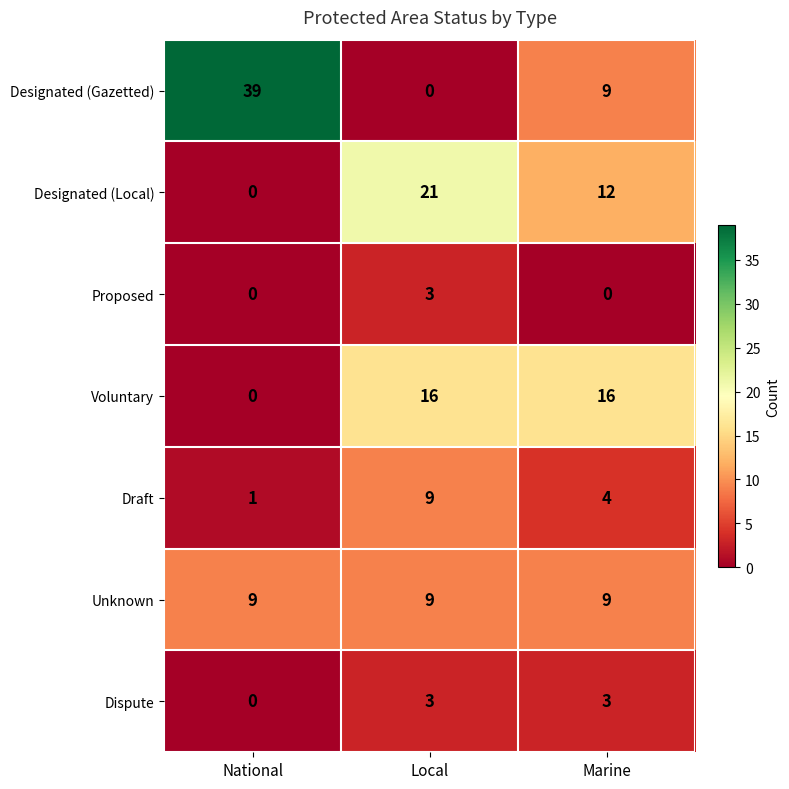

What is the difference between the highest and lowest values at Local?

21